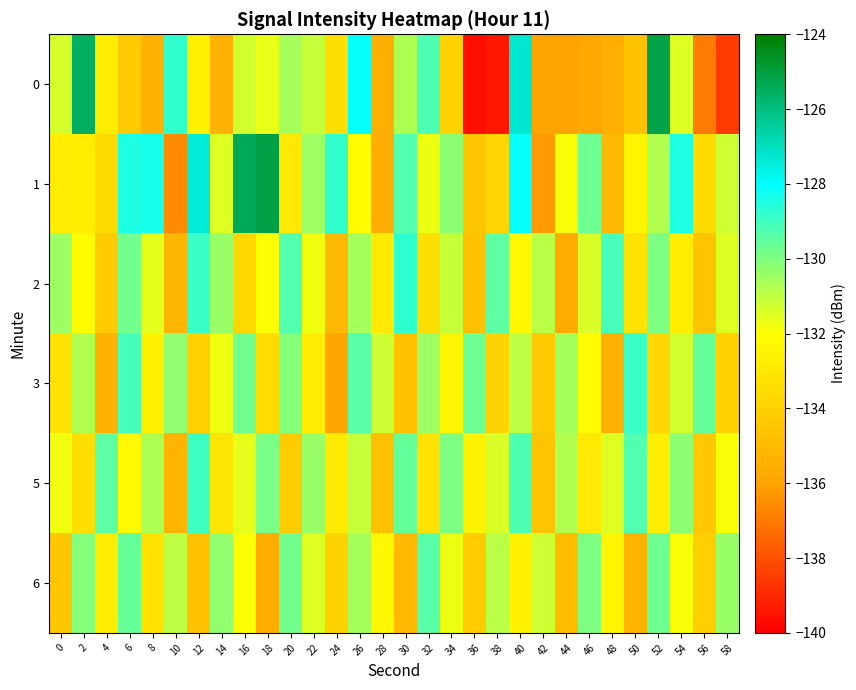

Between 50 and 6, which is larger?

6